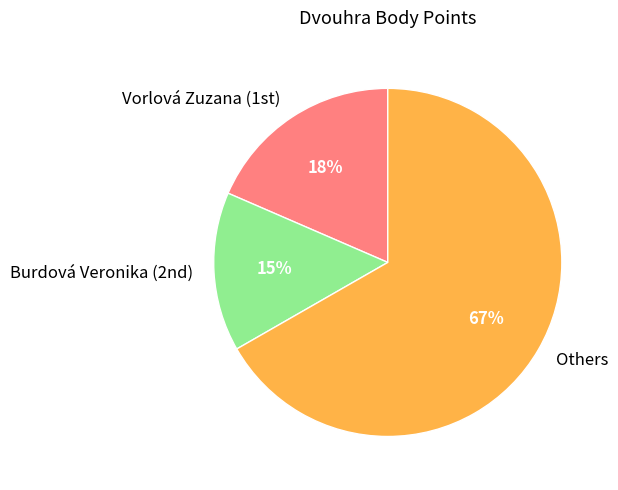

Rank the categories by value from lowest to highest.

Burdová Veronika (2nd), Vorlová Zuzana (1st), Others